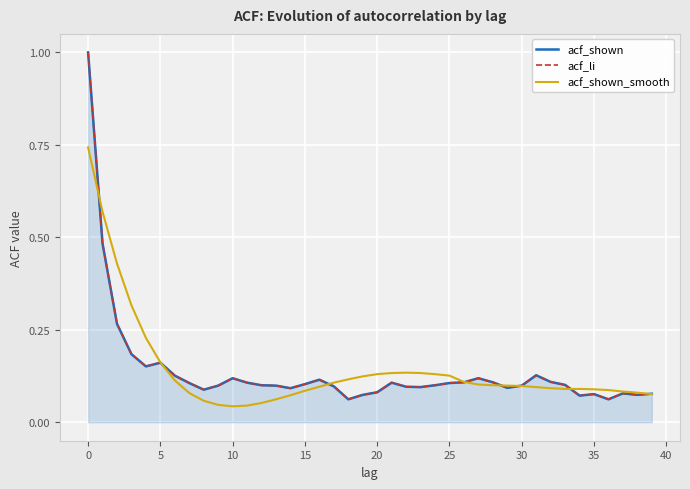

List the series in order of their peak value, highest first.

acf_shown, acf_li, acf_shown_smooth